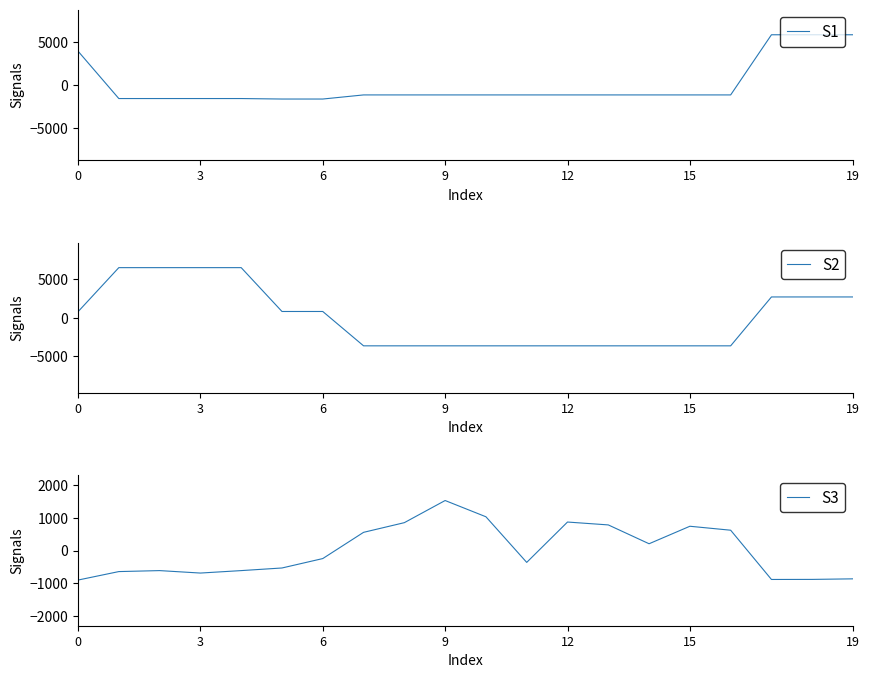

Is it true that S3 equals 873.4 at 12?

True